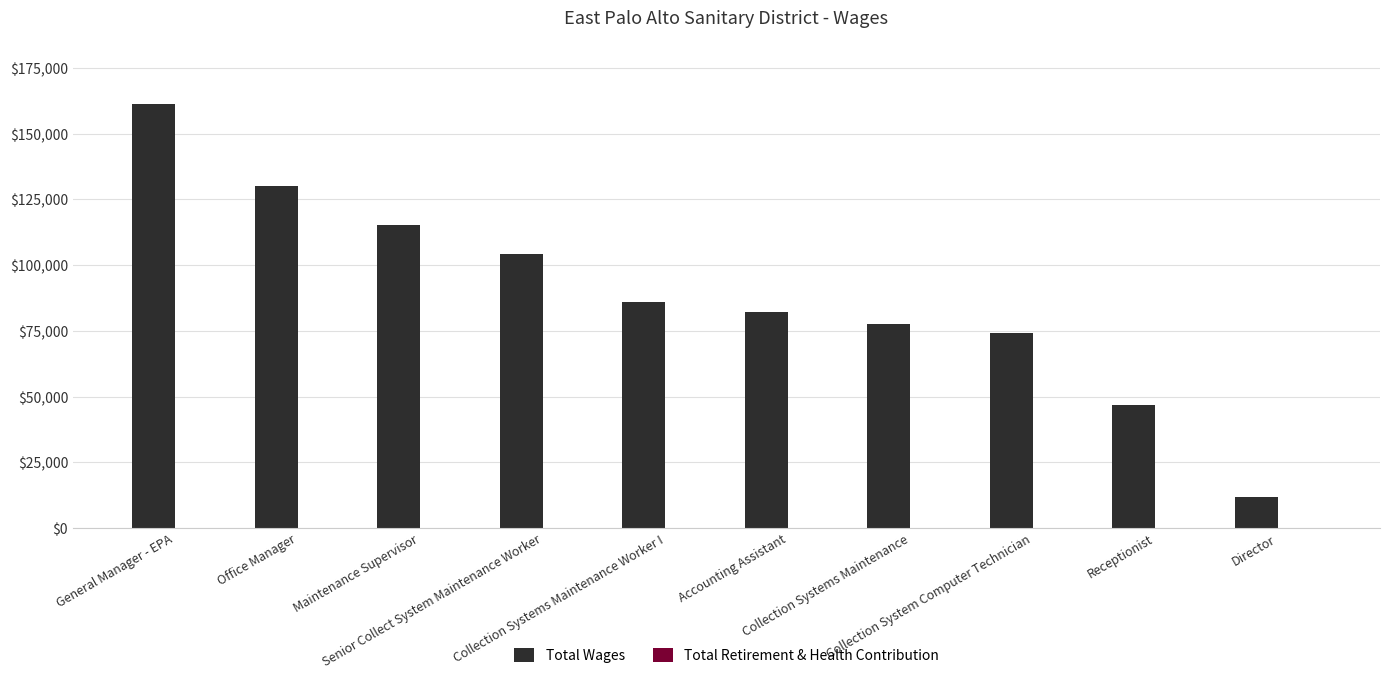

What is the maximum value shown in the chart?

161364